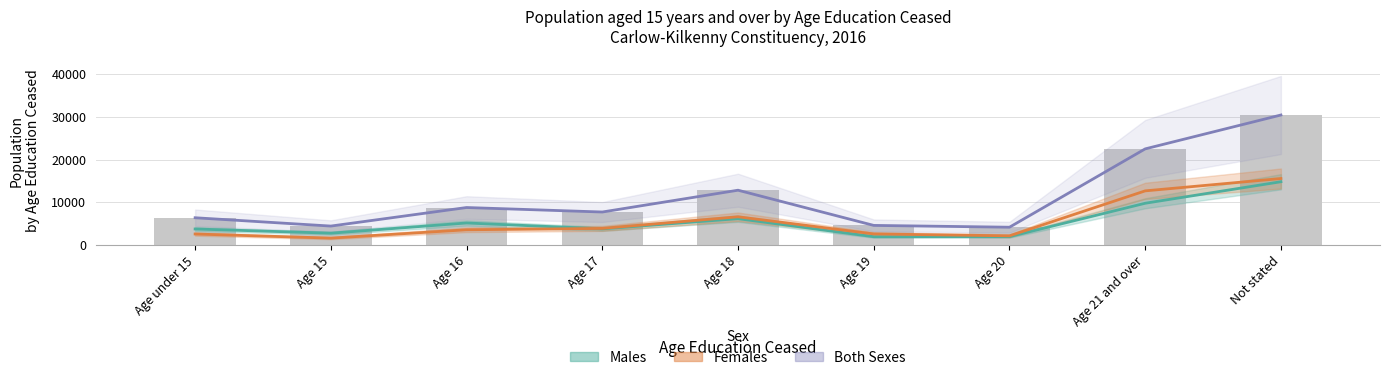

Where does the Females series first go above 3607?

Age 17